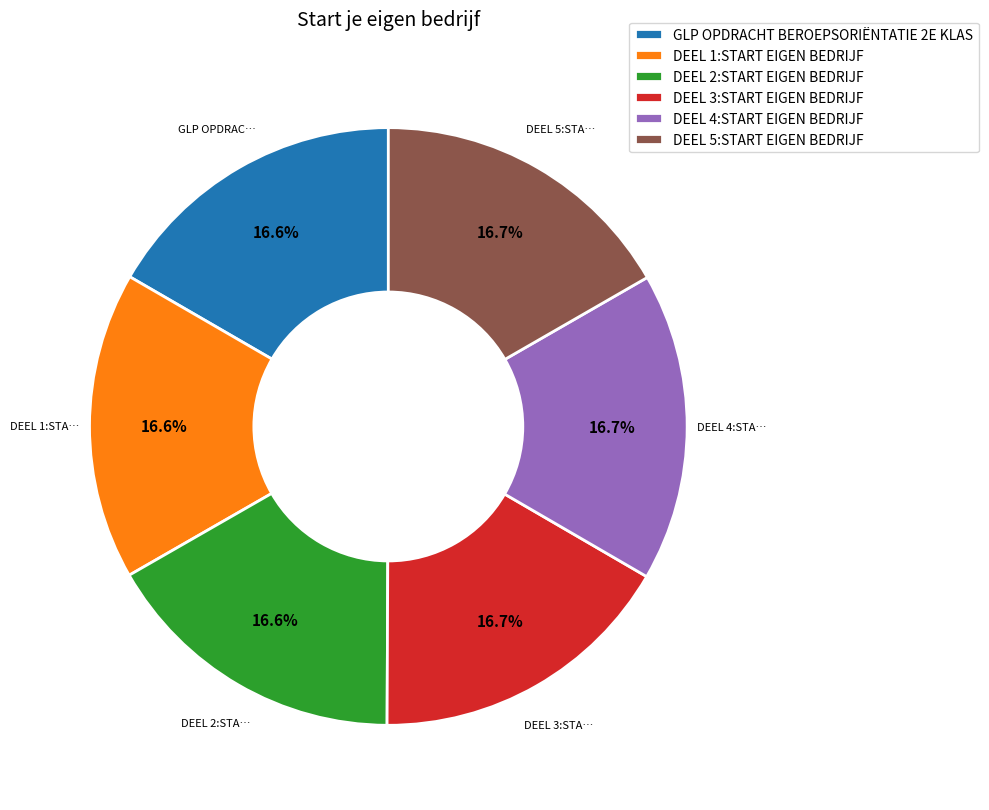

Is the sum of GLP OPDRACHT BEROEPSORIËNTATIE 2E KLAS and DEEL 1:START EIGEN BEDRIJF greater than half?

No